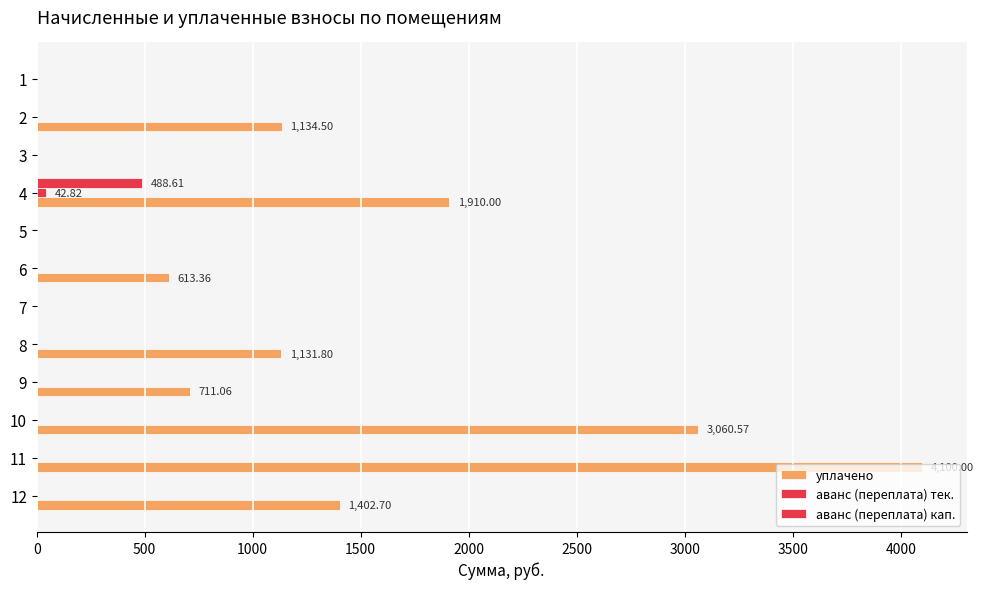

Count the number of data series in this chart.

3